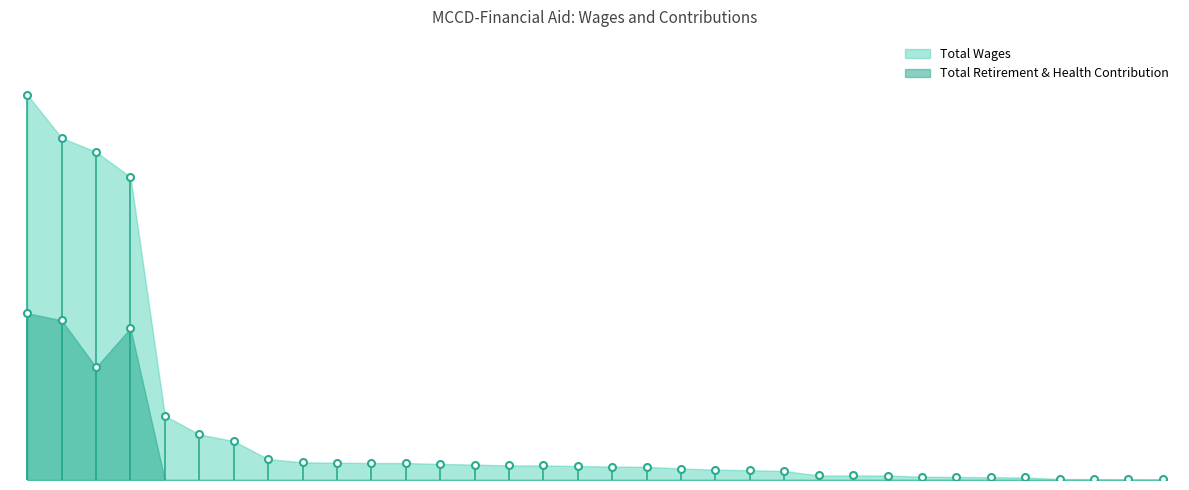

List the series in order of their overall mean, lowest first.

Total Retirement & Health Contribution, Total Wages